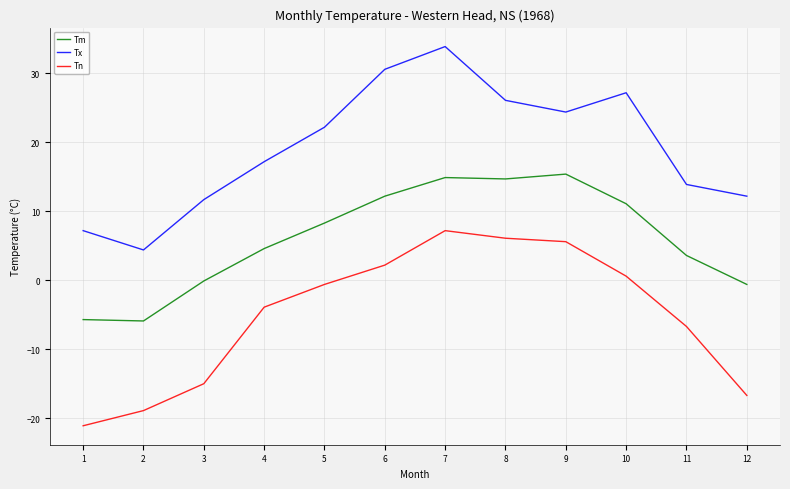

What are all the series names shown in the legend?

Tm, Tx, Tn